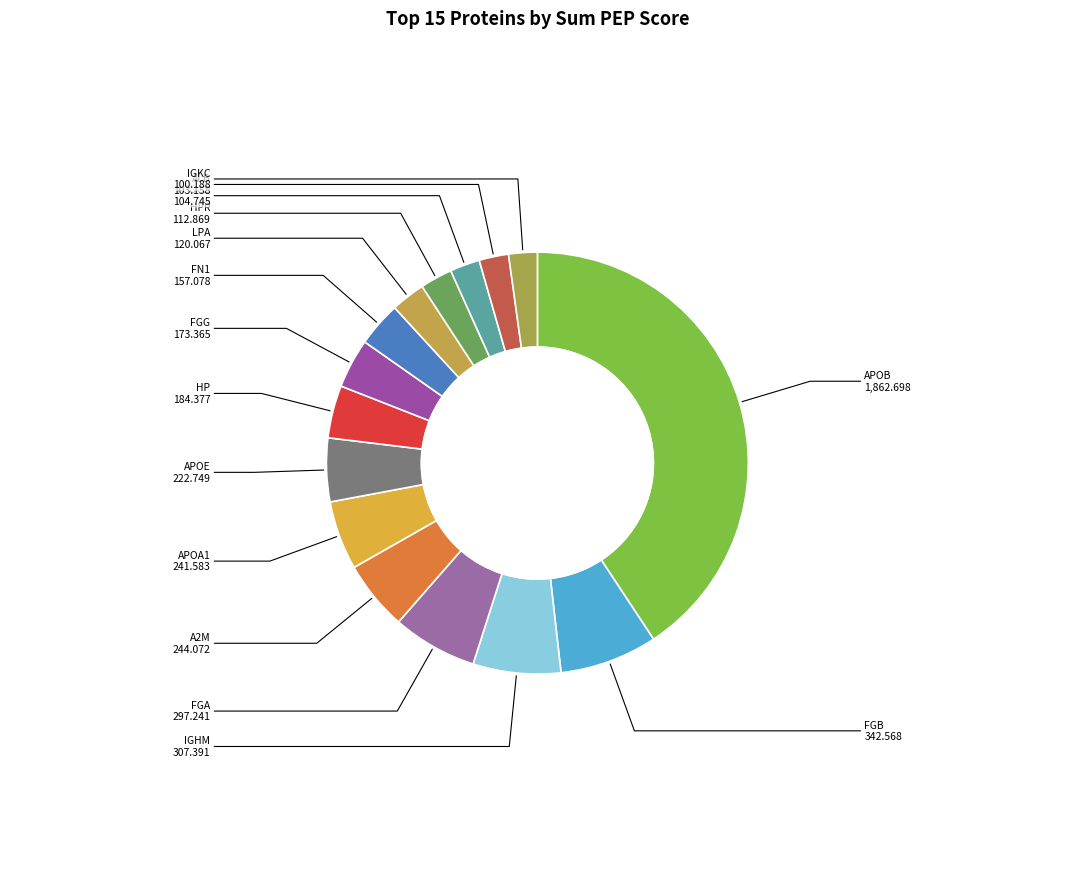

Do APOE and LPA together represent more than half of the pie?

No